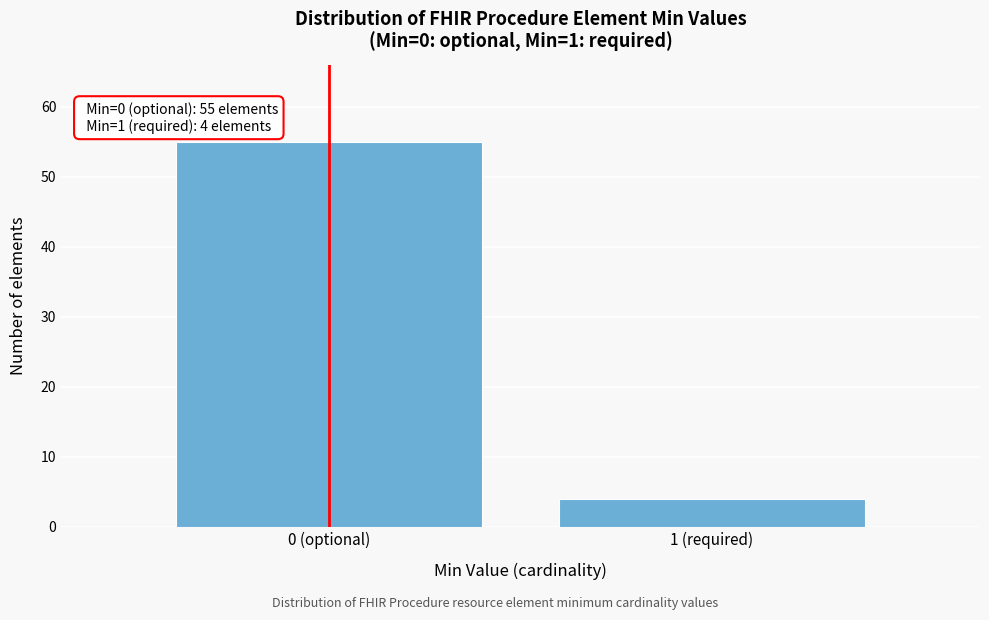

Reading left to right, what are all the values shown in this chart?

0 (optional)=55	1 (required)=4